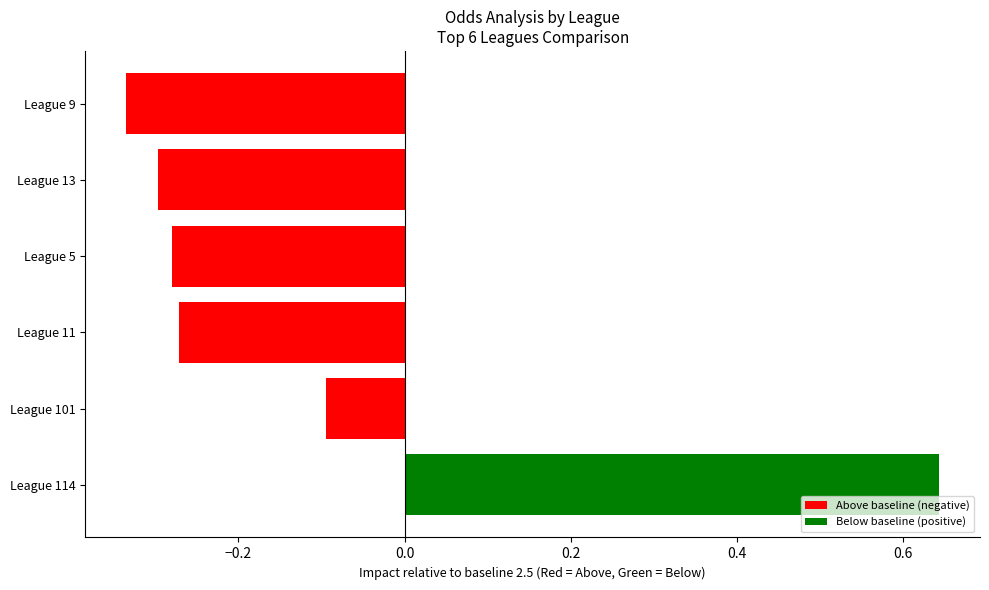

At which label is the value closest to 0?

League 101